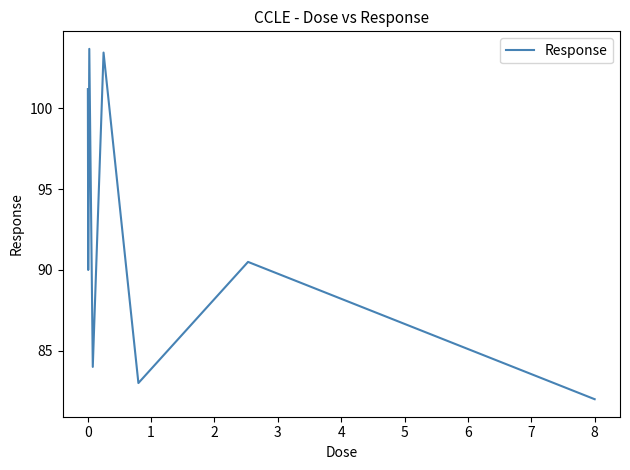

True or false: the data has more than 0 interior local peaks.

True